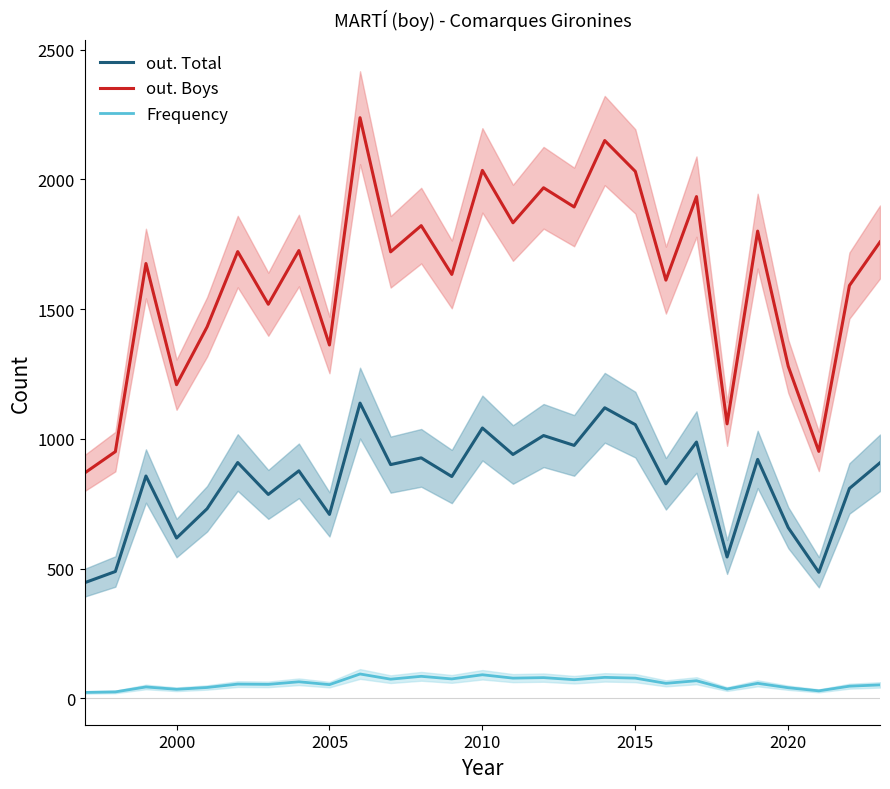

True or false: Frequency and out. Total intersect in this chart.

False